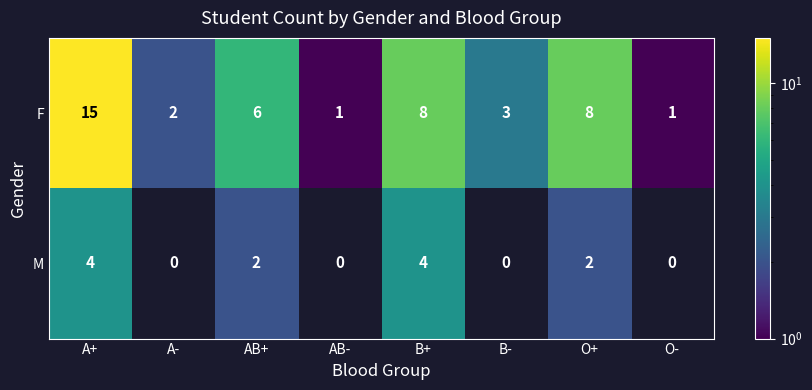

At A-, list the series in order from largest to smallest.

F, M